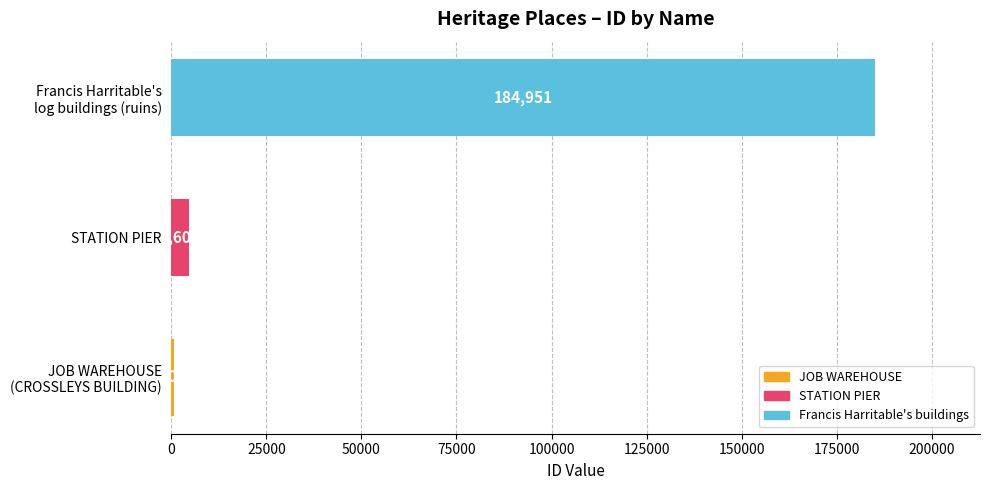

What is the maximum value shown in the chart?

184951